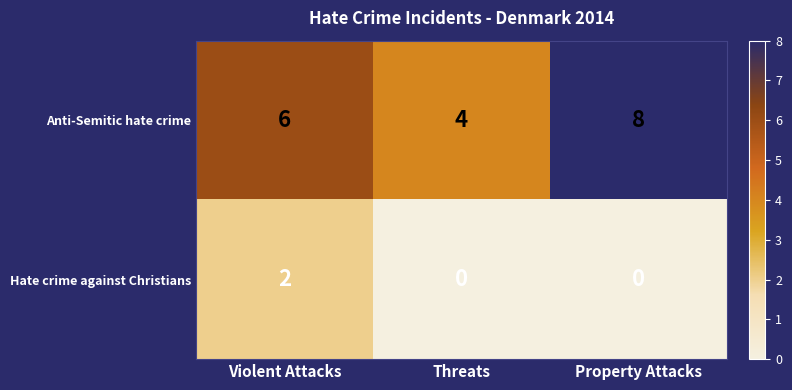

At which category does the chart reach its peak across all series?

Property Attacks